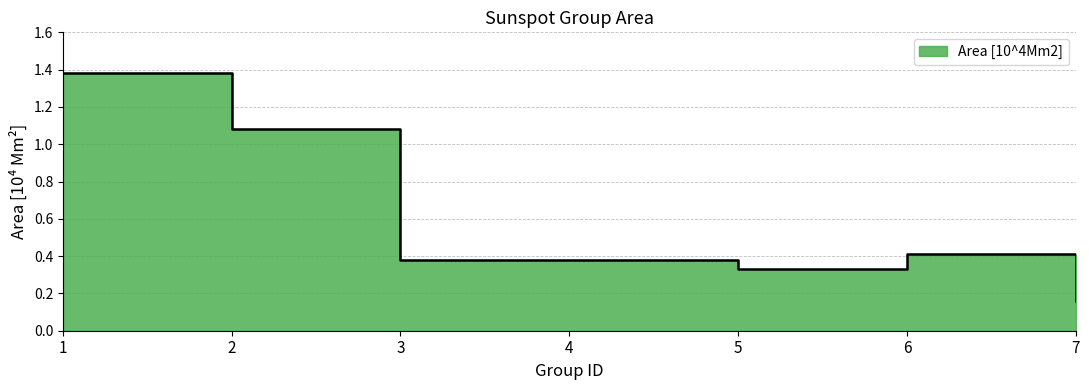

Does the chart have visible grid lines?

Yes